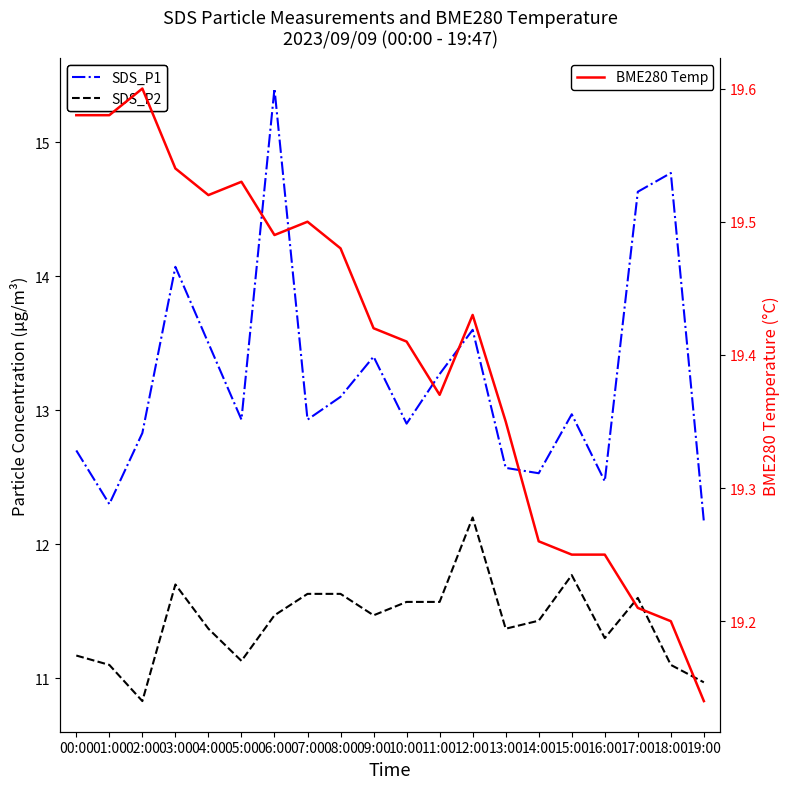

At which category does SDS_P2 reach its first local valley?

02:00